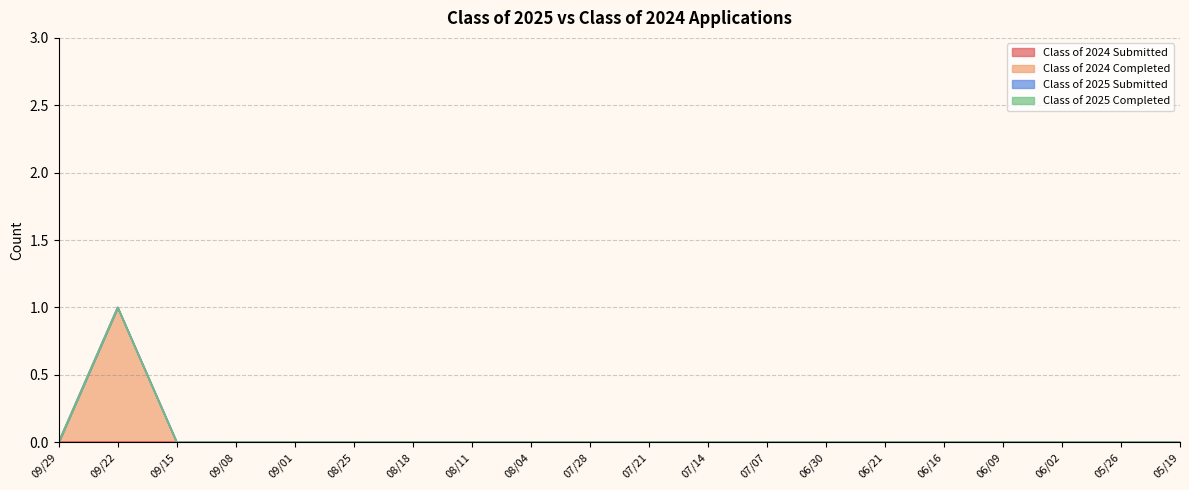

What are all the series names shown in the legend?

Class of 2024 Submitted, Class of 2024 Completed, Class of 2025 Submitted, Class of 2025 Completed